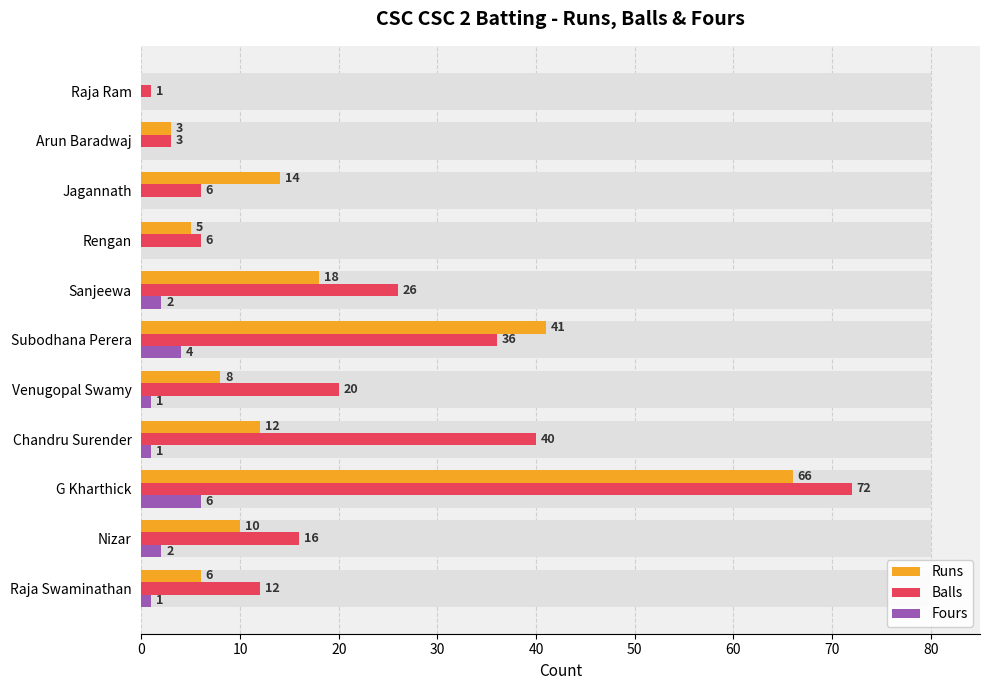

Is it true that Fours equals 1 at Chandru Surender?

True